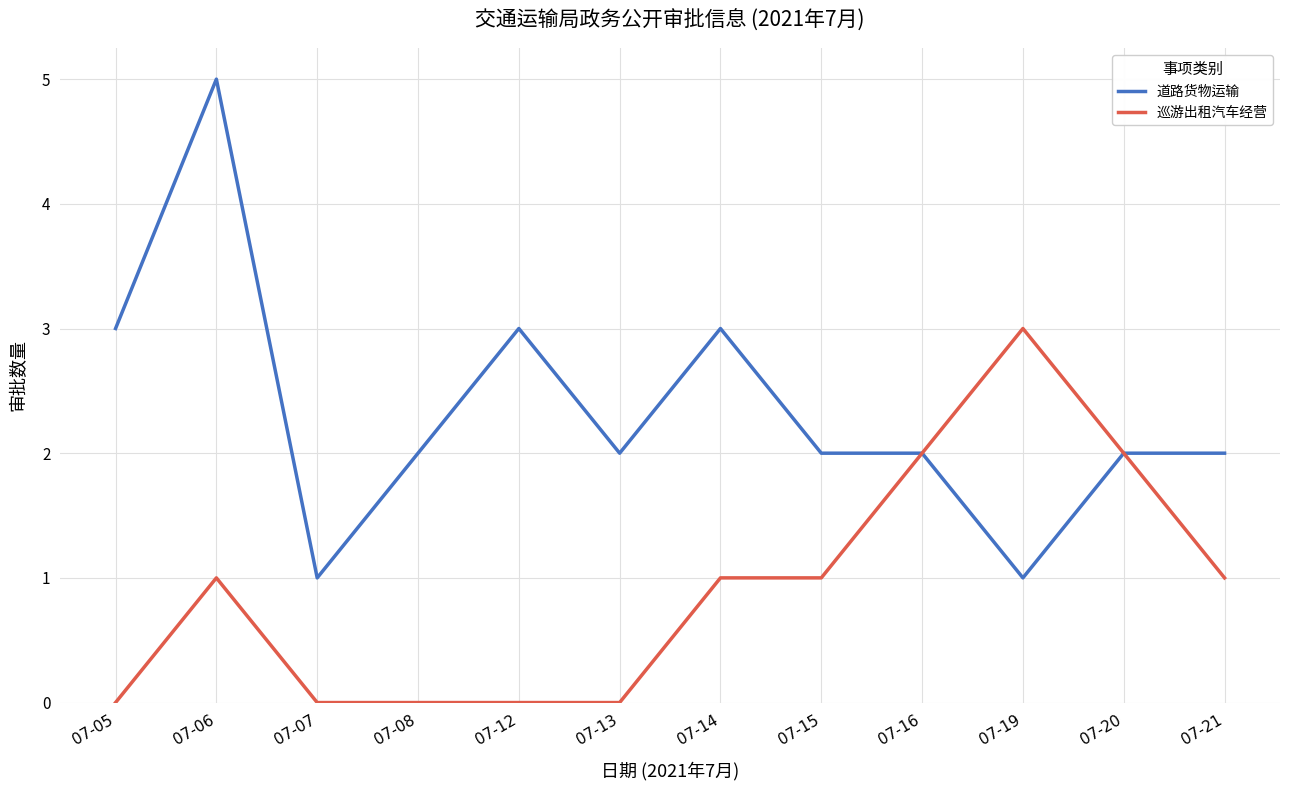

How many categories are shown in the chart?

12